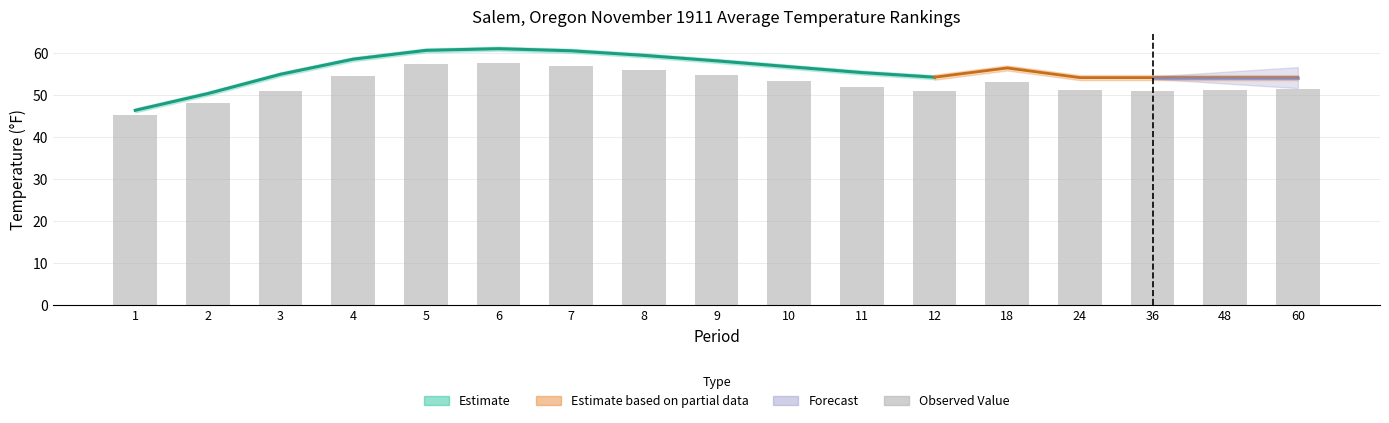

Does the chart contain stacked bars?

No